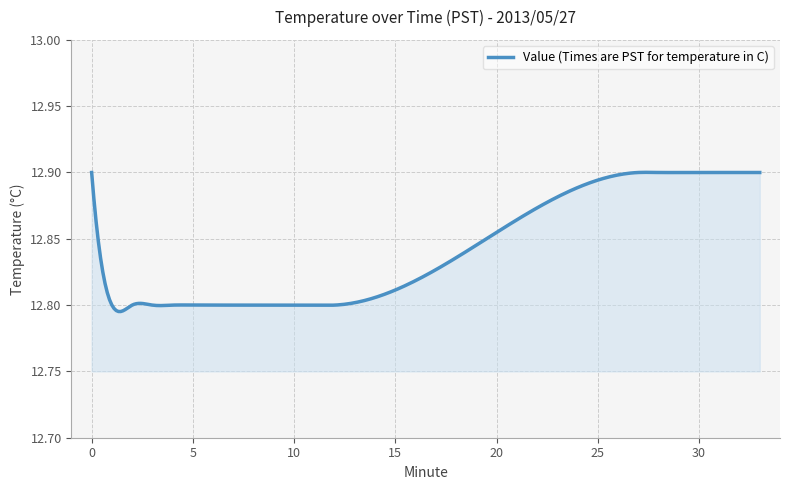

What is the maximum value shown in the chart?

12.9